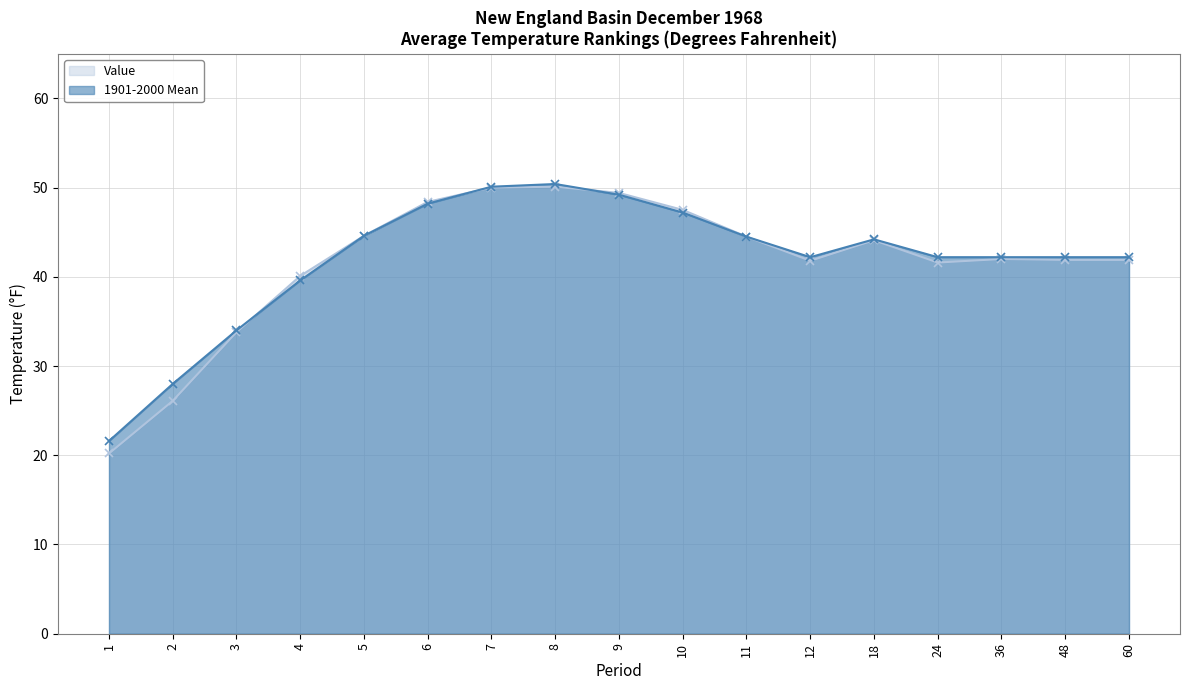

Rank the series by their average value, from highest to lowest.

1901-2000 Mean, Value